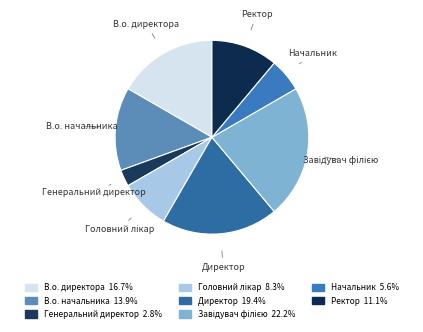

Does Ректор represent more than half of the total?

No